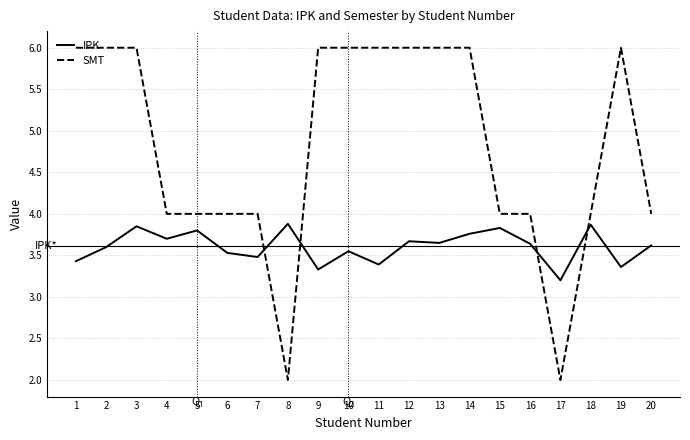

Which series has the widest spread of values?

SMT